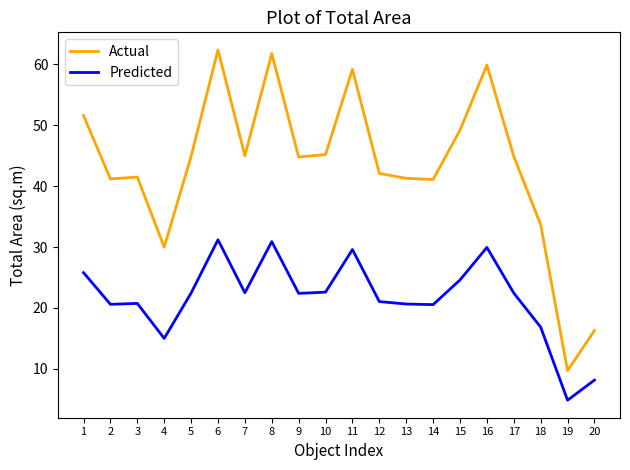

What is the difference between the highest and lowest values at 9?

22.4